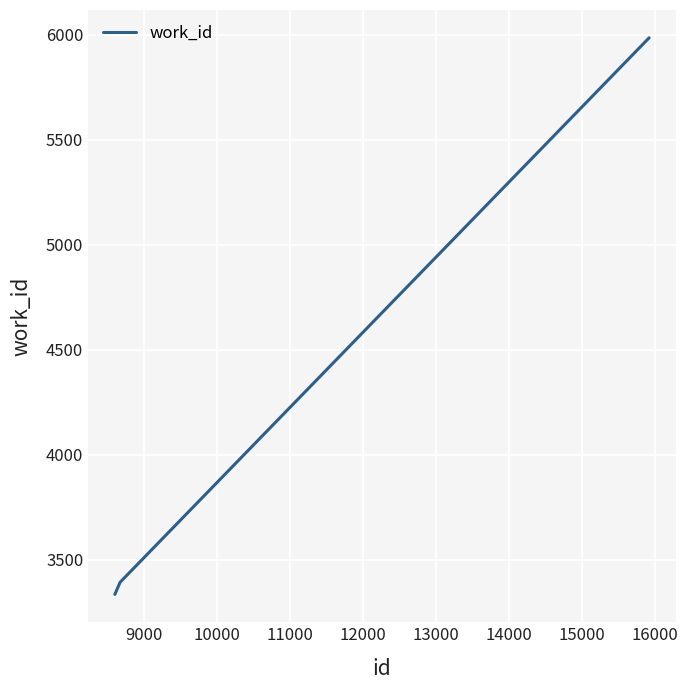

What is the minimum value shown in the chart?

3334